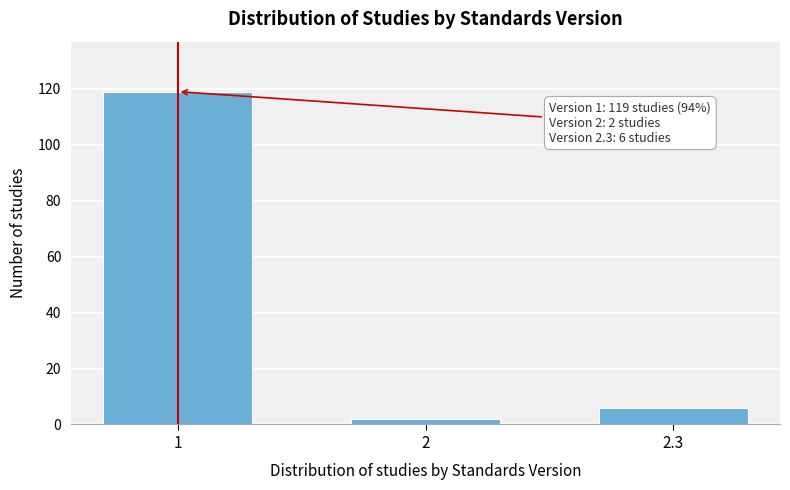

Reading left to right, list all the values displayed in this chart.

119	2	6